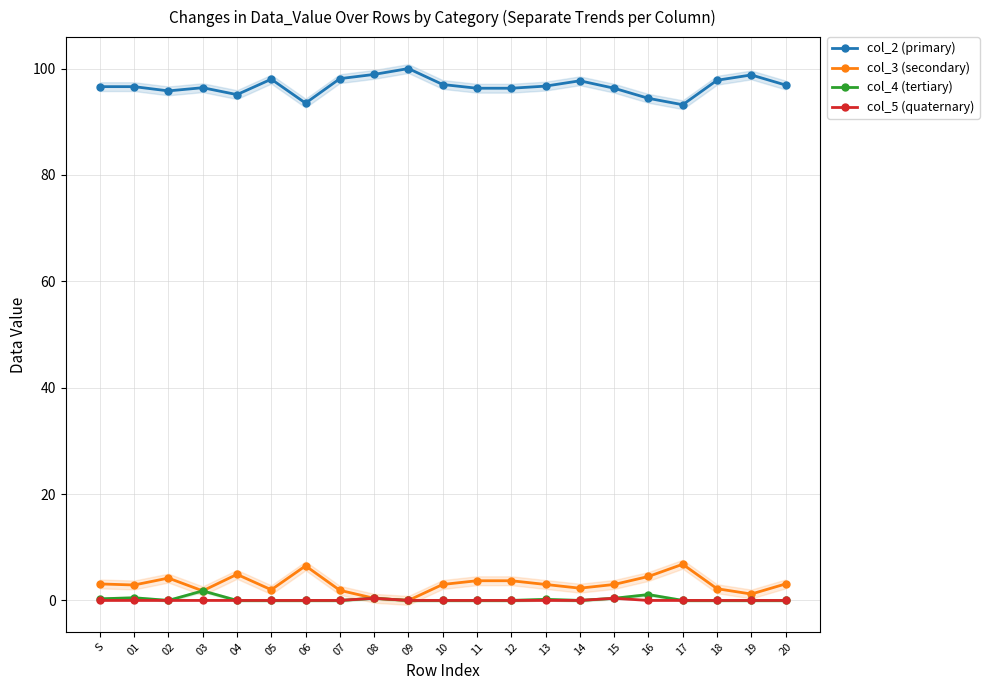

Which label corresponds to the smallest value in the chart?

09